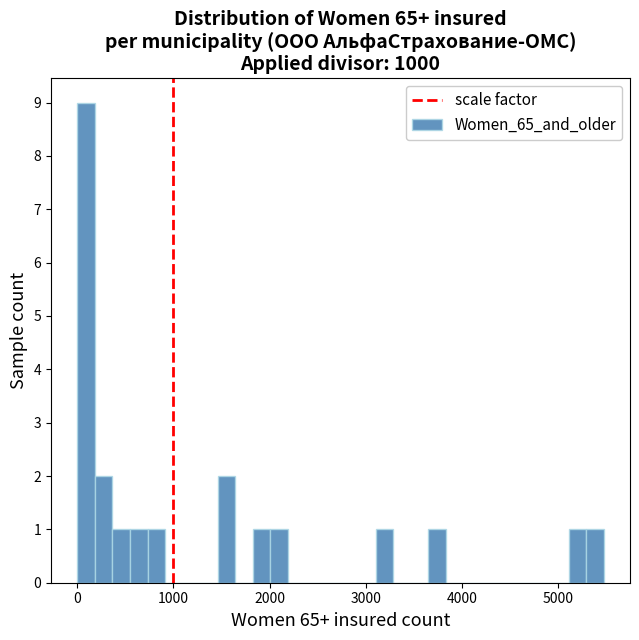

Read against the x-axis, roughly where is the centre of the tallest bar?

100